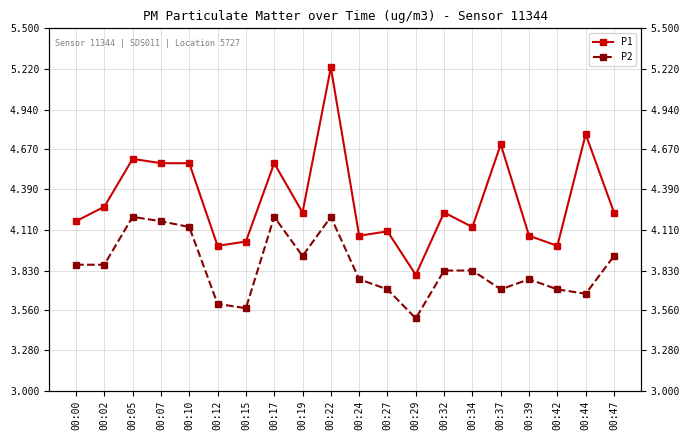

Reading left to right, transcribe all the data shown in this chart.

P1: 4.2	4.3	4.6	4.6	4.6	4.0	4.0	4.6	4.2	5.2	4.1	4.1	3.8	4.2	4.1	4.7	4.1	4.0	4.8	4.2
P2: 3.9	3.9	4.2	4.2	4.1	3.6	3.6	4.2	3.9	4.2	3.8	3.7	3.5	3.8	3.8	3.7	3.8	3.7	3.7	3.9